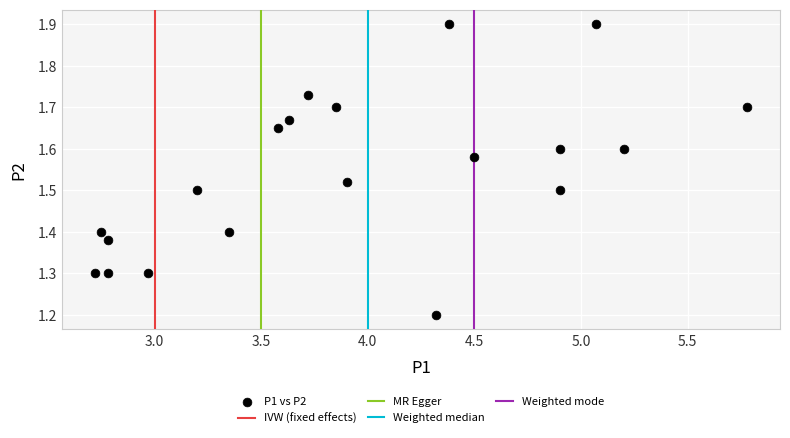

What Y value in the scatter plot is closest to 1?

1.2